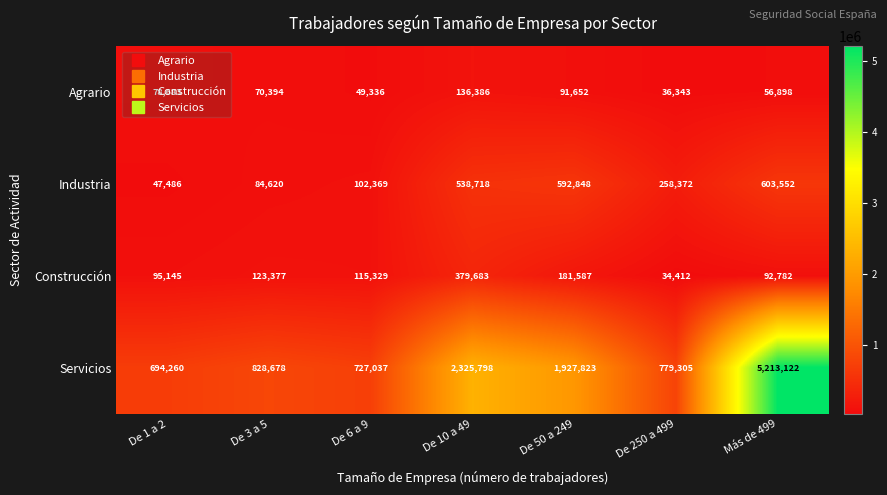

What is the difference between the maximum and minimum values in the Servicios series?

4518862